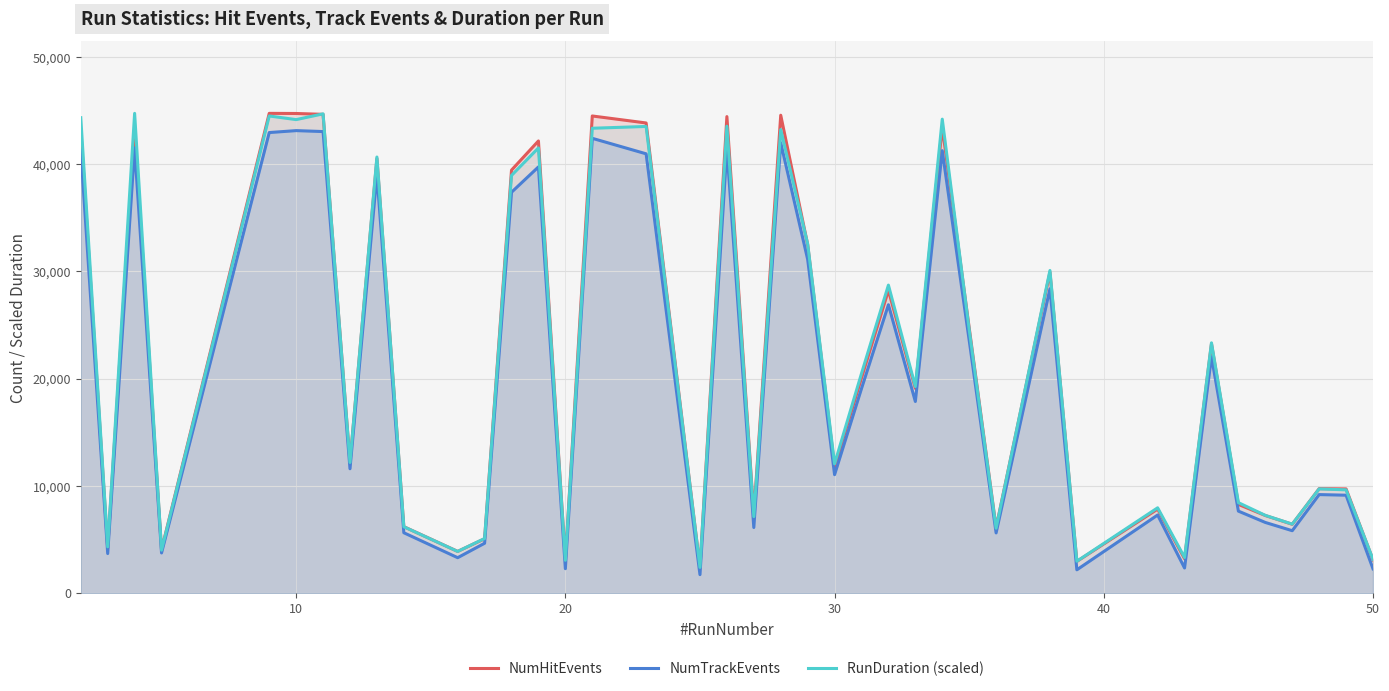

What is the minimum value for NumHitEvents?

2405.0